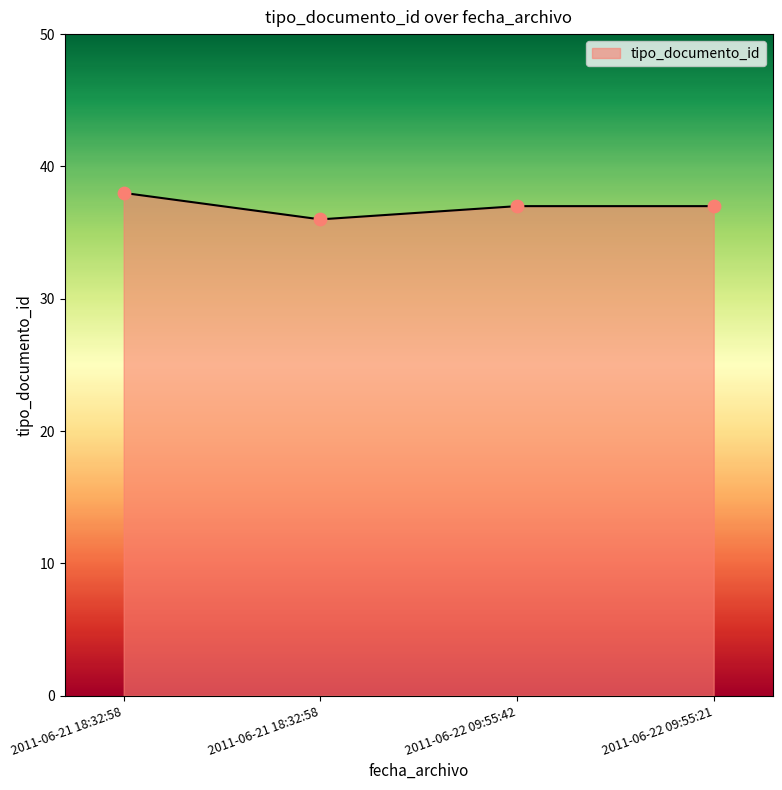

What is the change in value from 2011-06-21 18:32:58 to 2011-06-22 09:55:42?

+1